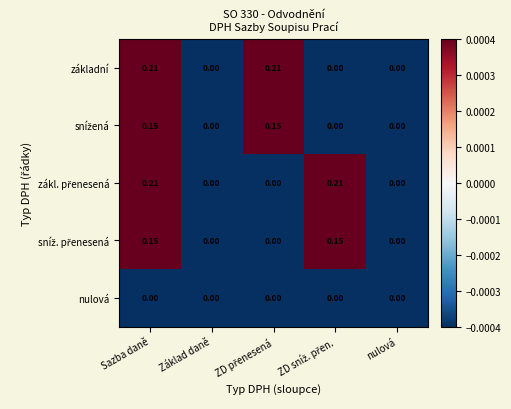

At which category is the sum across all series the highest?

Sazba daně